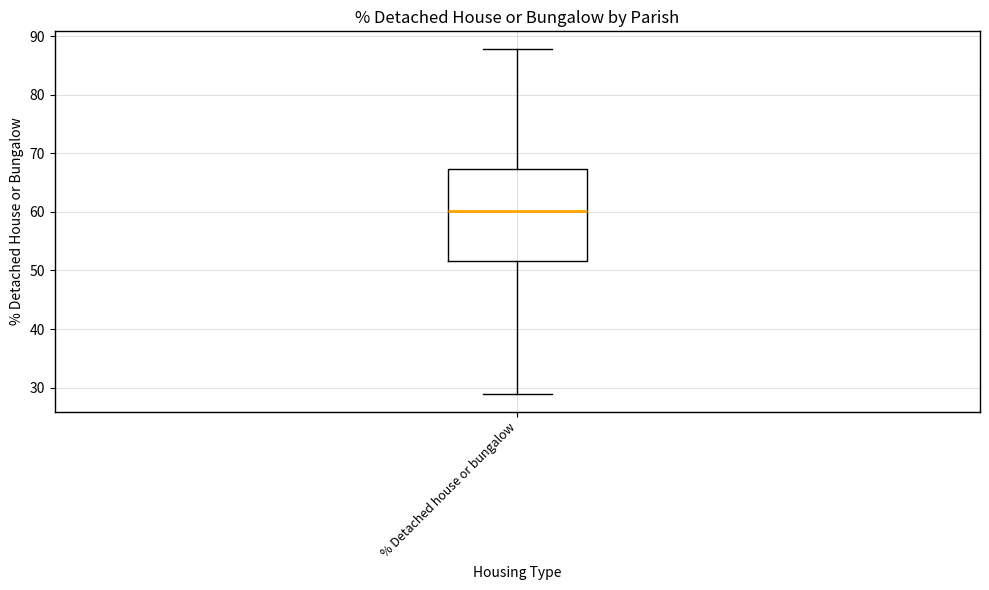

Where does the lower whisker of the box for % Detached house or bungalow end on the y-axis? The values are not printed on the chart, so give them approximately, as read against the axis.

29